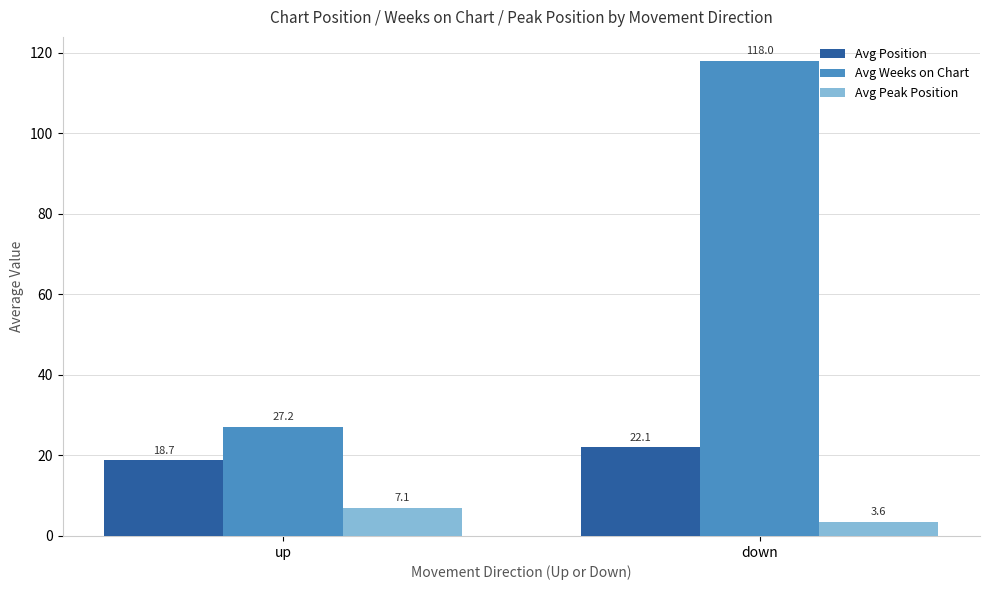

Which series has the largest range (max minus min)?

Avg Weeks on Chart